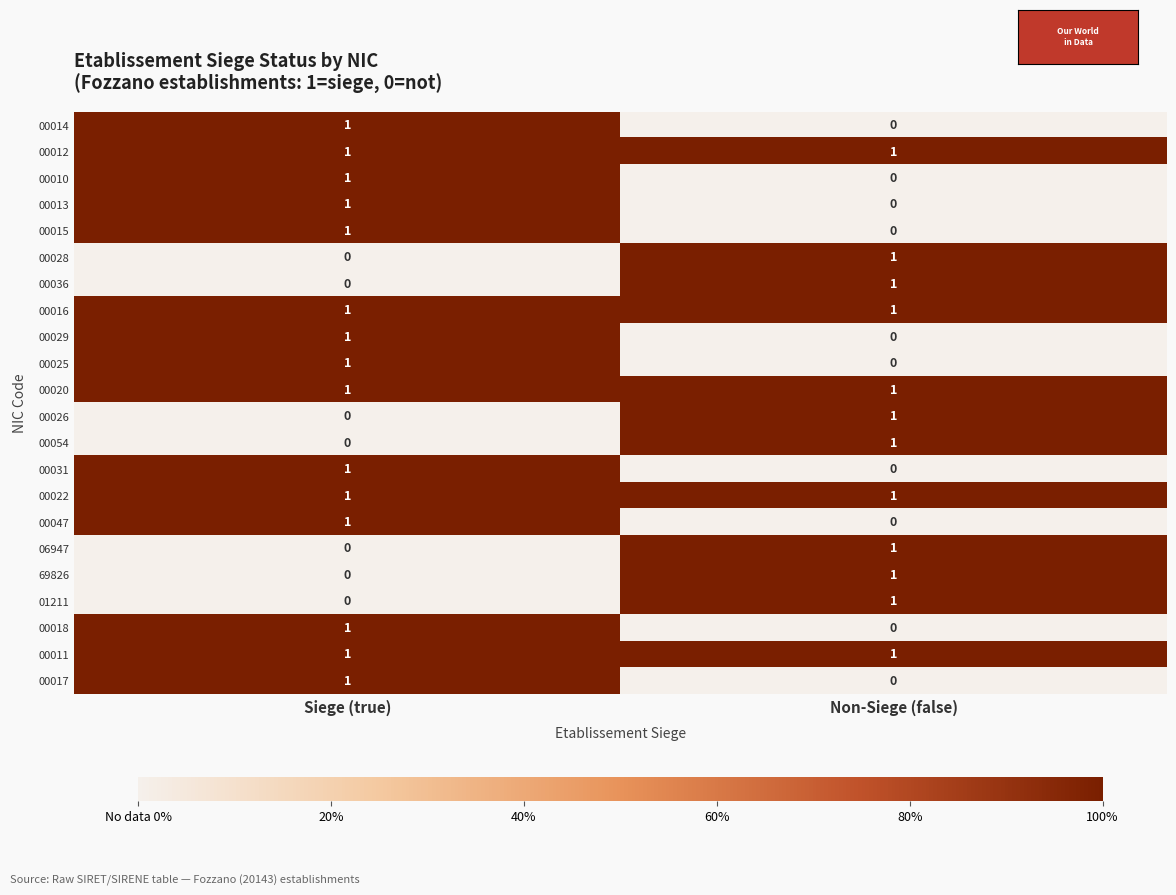

What is the total value across all series at Siege (true)?

15